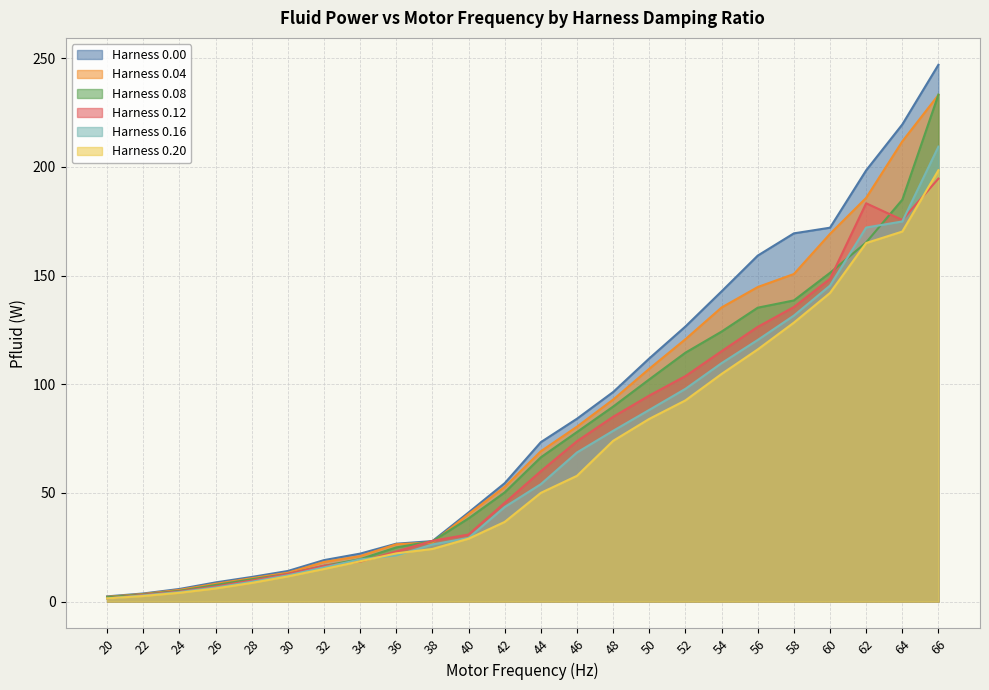

Reading left to right, what are all the values shown in this chart?

Harness 0.00: 2.4	3.7	5.8	8.8	11.3	14.1	19.1	22.1	26.6	27.8	41.0	54.5	73.4	84.1	96.4	111.9	126.6	142.7	159.2	169.4	172.0	198.4	219.6	247.0
Harness 0.04: 2.2	3.5	5.4	8.2	10.7	13.3	18.2	20.9	26.4	27.2	40.2	52.8	69.2	80.5	92.9	107.1	120.7	135.3	144.7	150.7	169.2	185.8	211.8	233.1
Harness 0.08: 2.0	3.3	4.9	7.6	10.3	12.7	16.4	19.5	24.9	27.7	38.3	50.2	66.4	78.0	89.7	102.2	114.5	124.2	135.2	138.6	151.3	165.3	184.9	233.3
Harness 0.12: 1.4	3.1	4.6	6.9	9.7	12.7	16.5	18.4	23.0	28.0	30.9	45.4	60.0	73.8	85.0	94.8	103.8	115.2	126.4	135.5	148.5	183.3	175.6	194.6
Harness 0.16: 1.4	2.8	4.4	6.5	9.1	12.1	15.7	19.4	21.2	26.3	29.3	43.5	54.0	68.6	78.6	88.2	97.9	109.7	120.4	131.6	145.4	172.1	174.9	209.4
Harness 0.20: 1.4	2.6	4.0	6.0	8.6	11.6	15.0	18.5	22.2	24.2	28.9	36.7	50.0	57.9	74.0	84.1	92.6	104.7	116.0	128.3	142.0	165.0	170.3	198.5